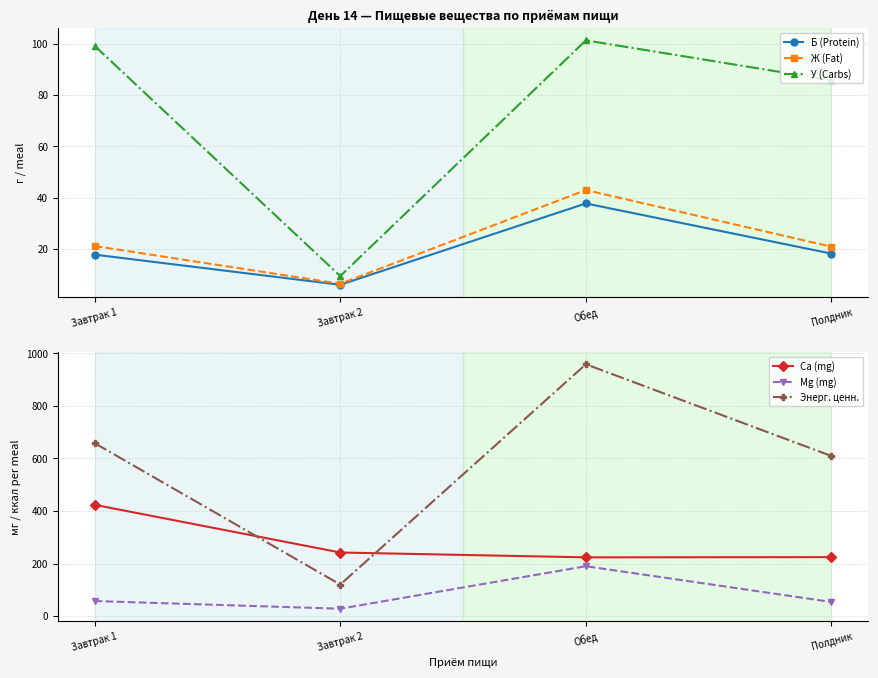

True or false: Б (Protein) and Энерг. ценн. intersect in this chart.

False